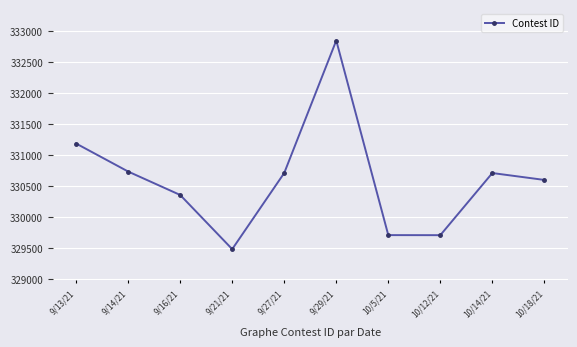

What is the minimum value shown in the chart?

329488